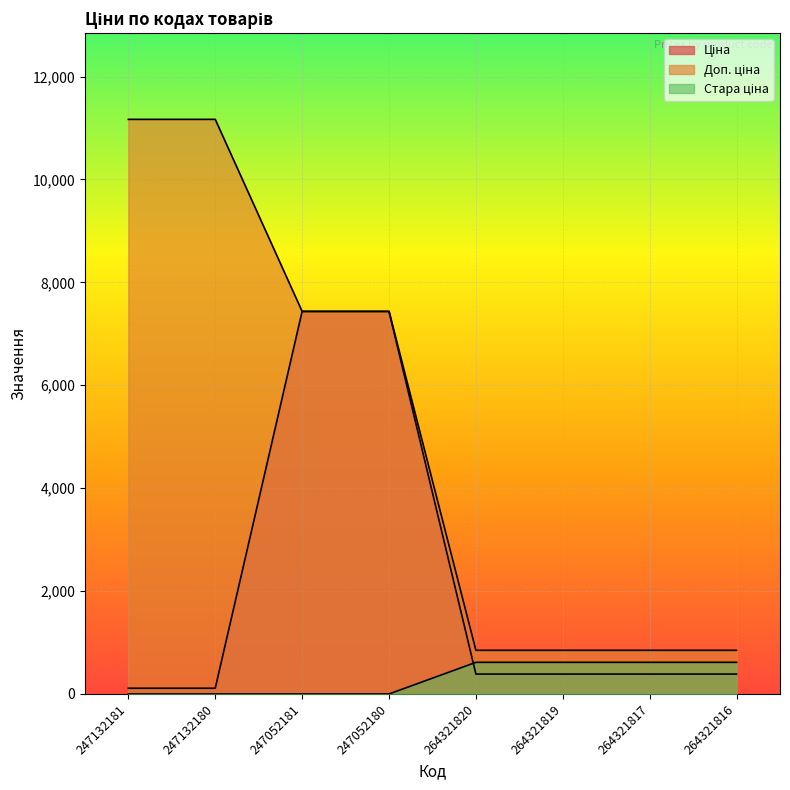

Read the Ціна value at 247132180.

111.7